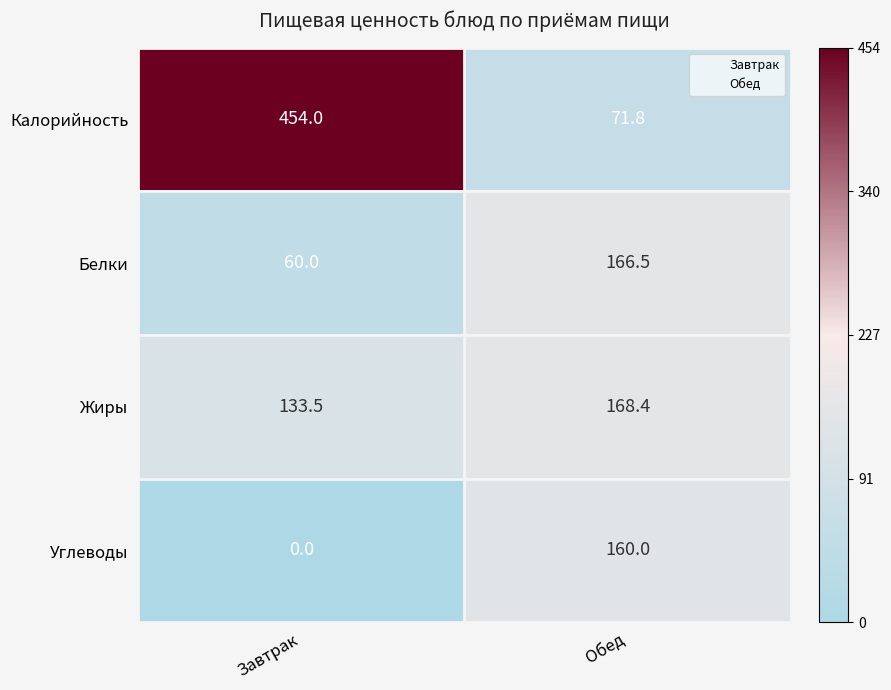

At Завтрак, list the series in order from smallest to largest.

Углеводы, Белки, Жиры, Калорийность